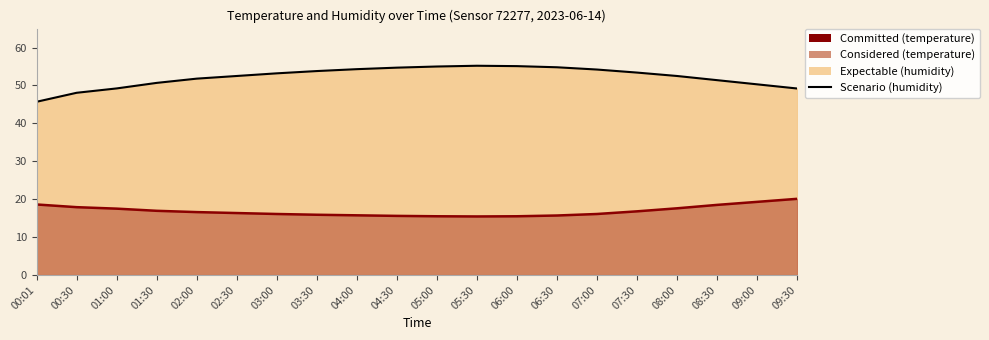

What is the label of the 17th point from the right?

01:30